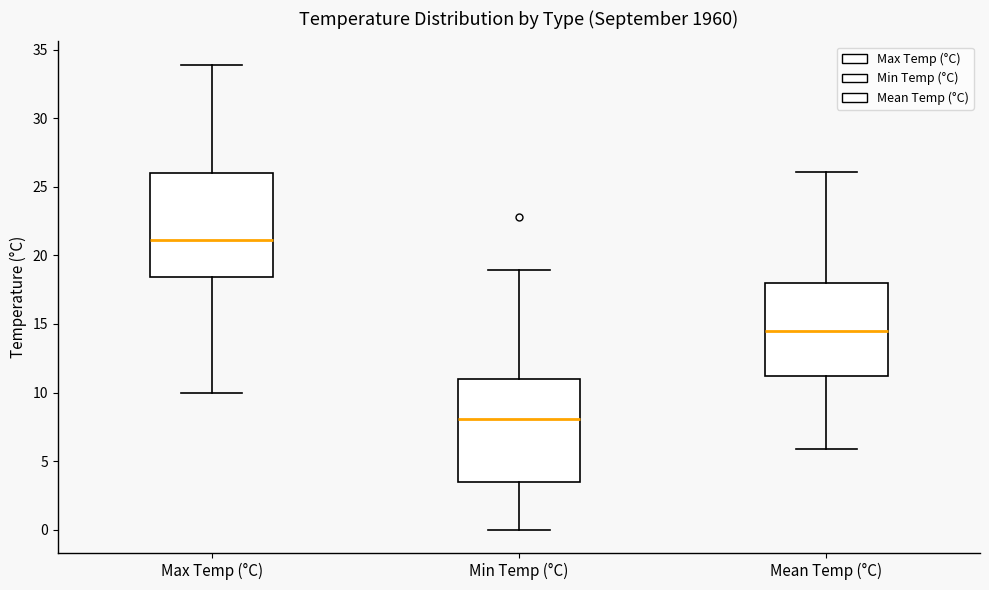

Reading left to right, read every box against the y-axis: the position of its median line, the range the box covers, and the ends of its whiskers. The values are not printed on the chart, so give them approximately, as read against the axis.

Max Temp (°C): median 21.0, box 18.5 to 26.0, whiskers 10.0 to 34.0
Min Temp (°C): median 8.0, box 3.5 to 11.0, whiskers 0.0 to 19.0
Mean Temp (°C): median 14.5, box 11.0 to 18.0, whiskers 6.0 to 26.0